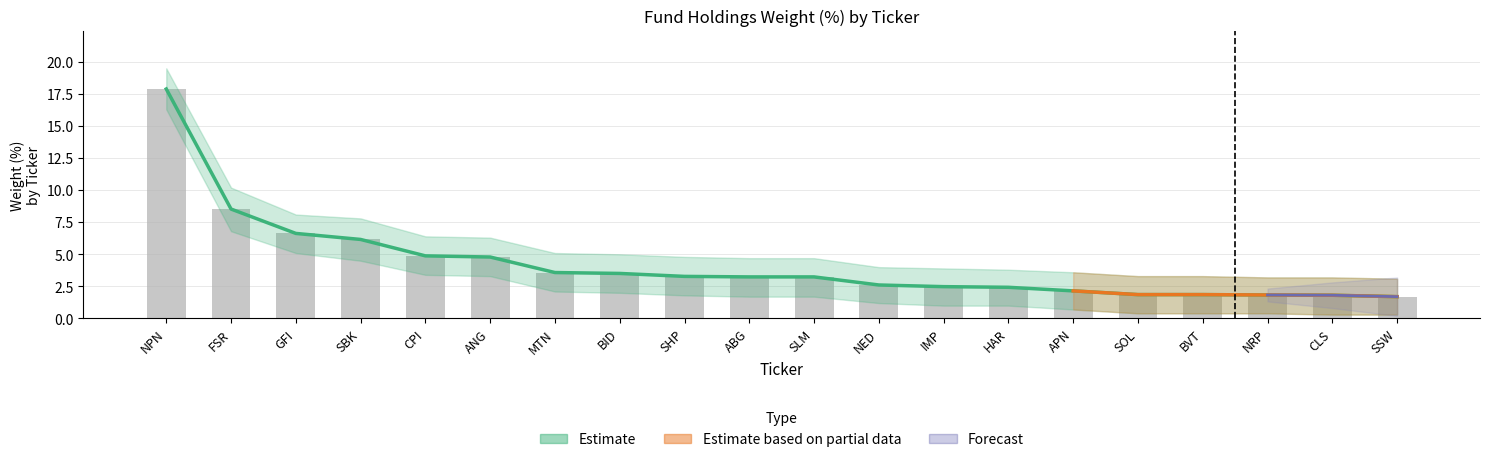

Where is Weight (%) nearest to the value 9?

FSR